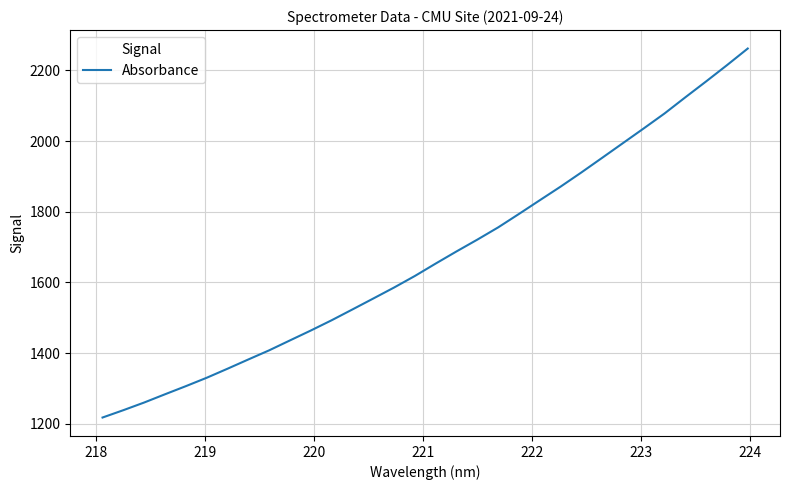

What is the difference between the maximum and minimum values?

1044.5